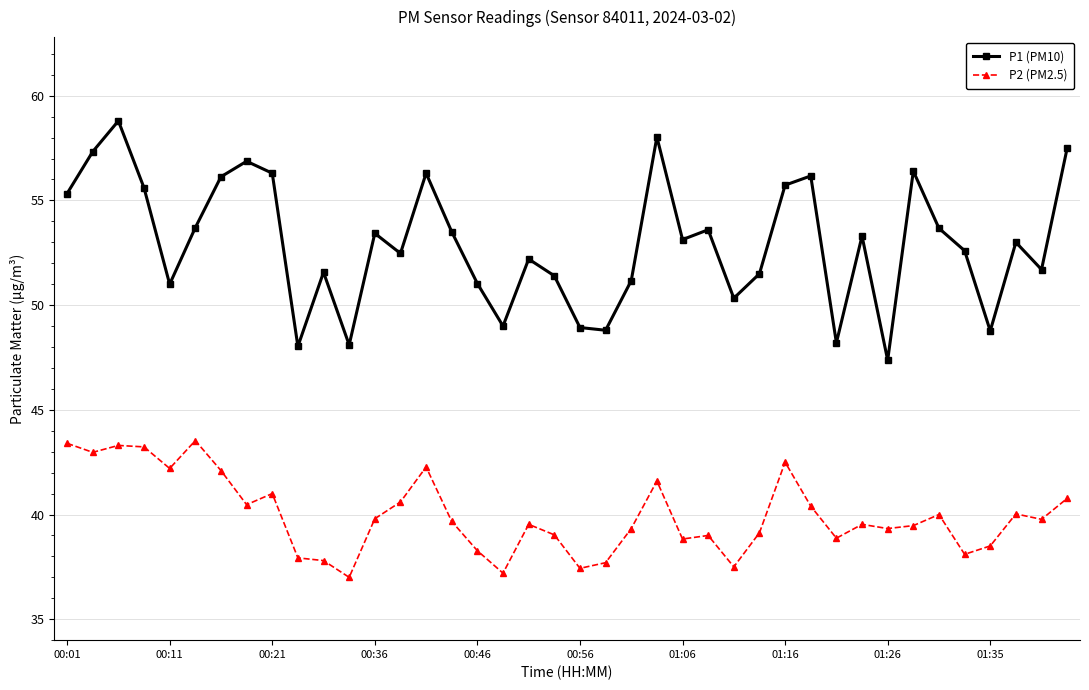

What is the value of the P1 (PM10) point at the 36th from the left?

52.6